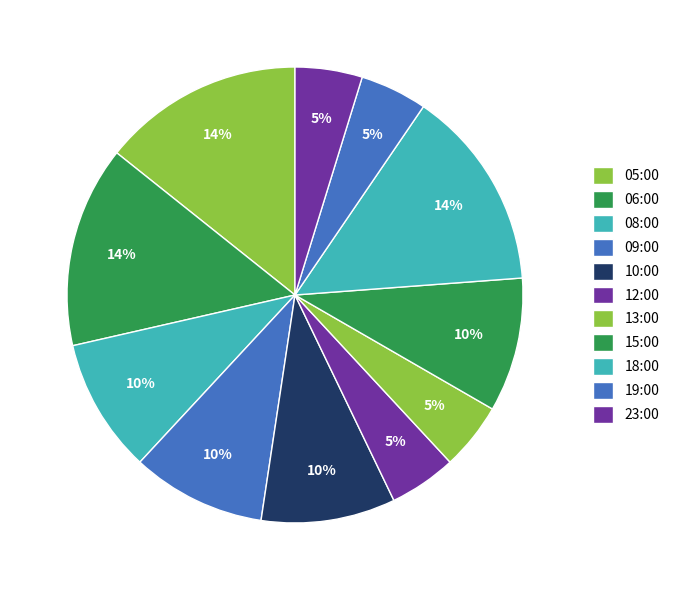

What is the ratio of the value at 06:00 to the value at 15:00?

1.5